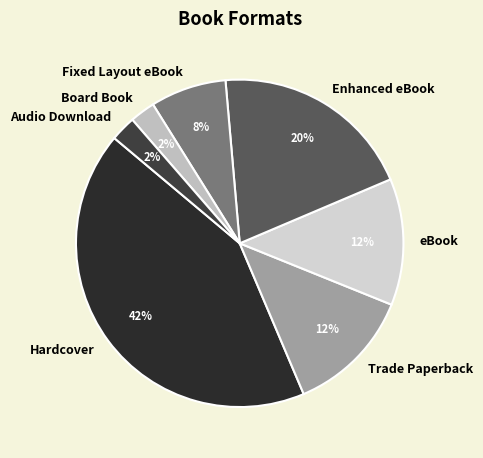

To the nearest percent, what percentage of the pie is Fixed Layout eBook?

8%